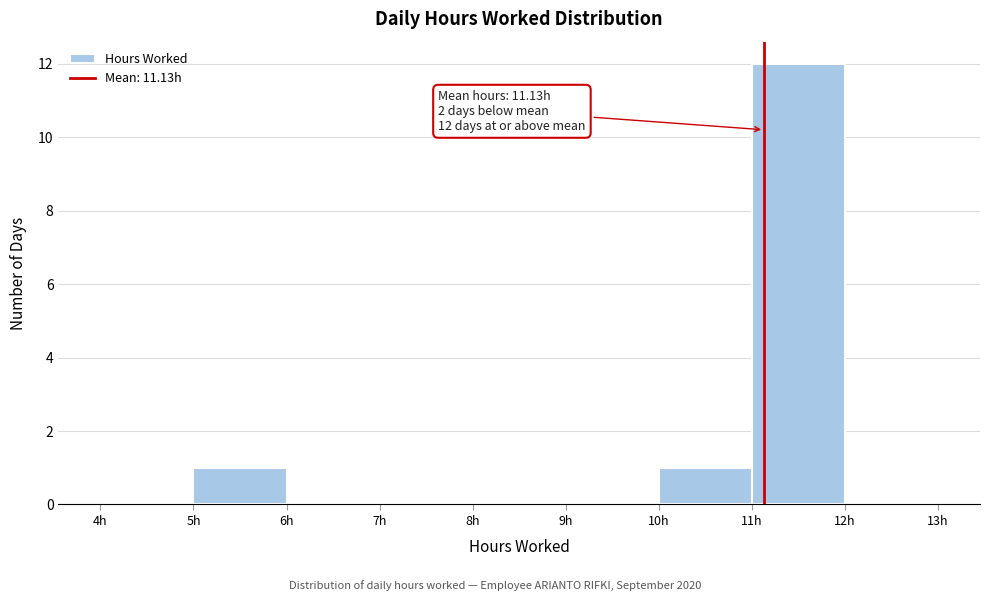

Which range on the x-axis has the tallest bar?

11 to 12